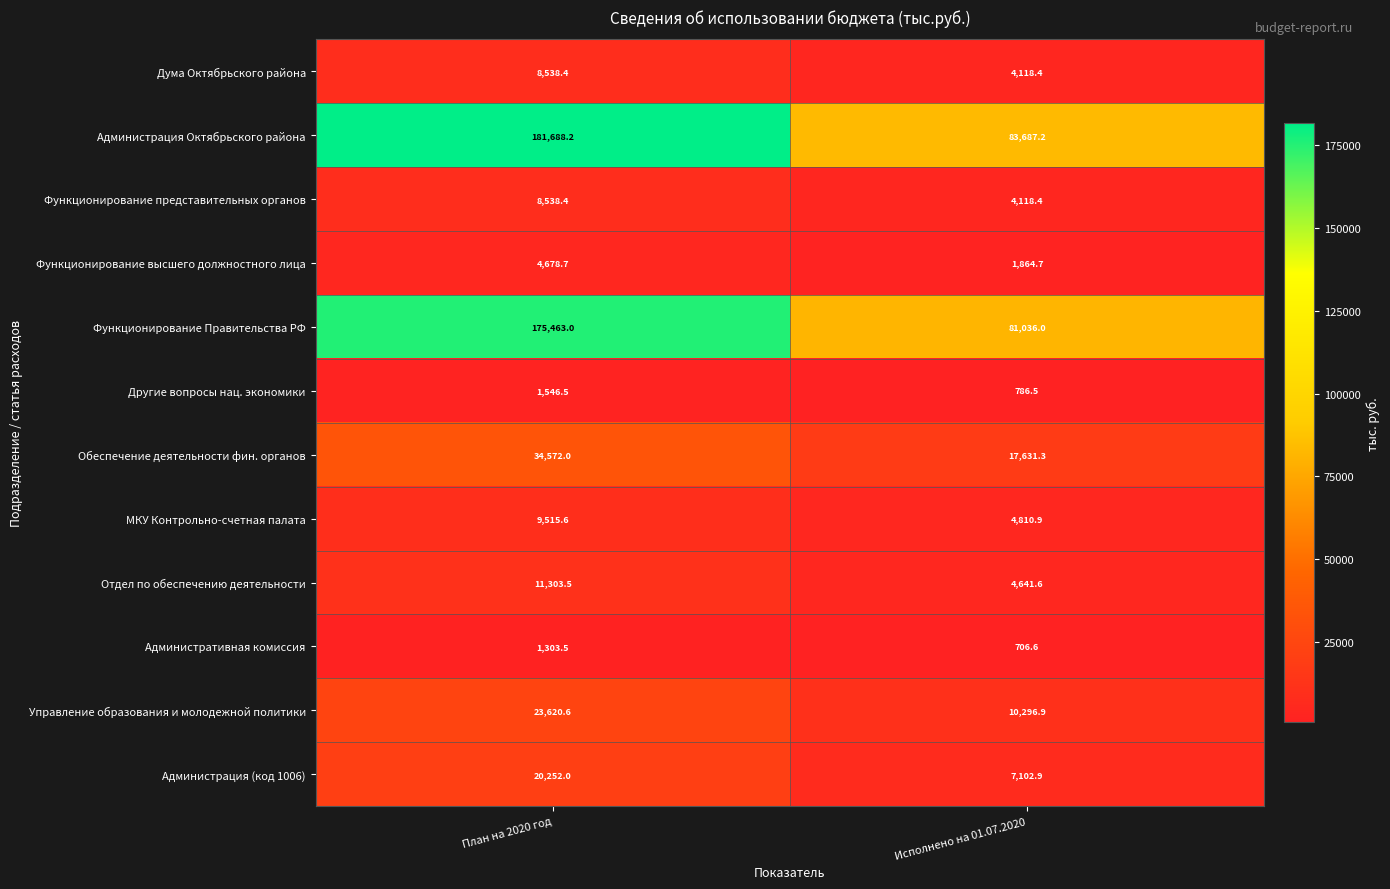

The Административная комиссия series shows 342.8 at План на 2020 год. True or false?

False